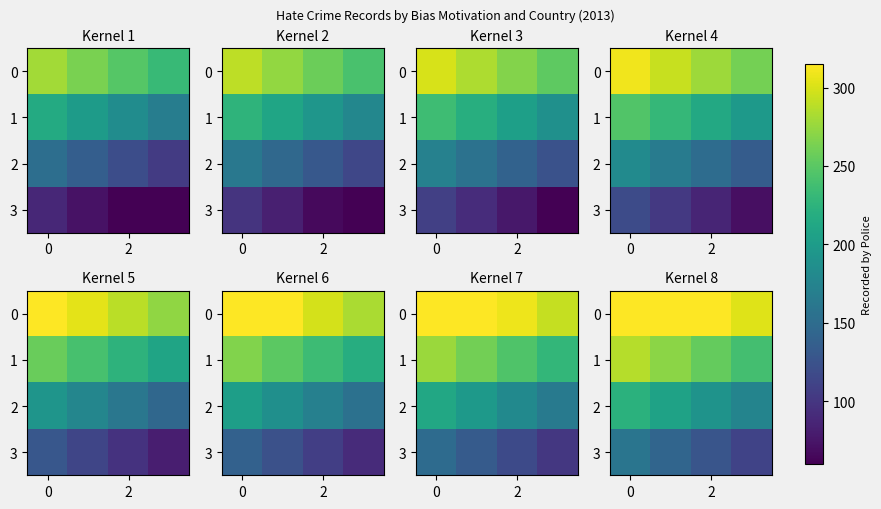

What is the difference between the maximum and minimum values in the 1 series?

47.8